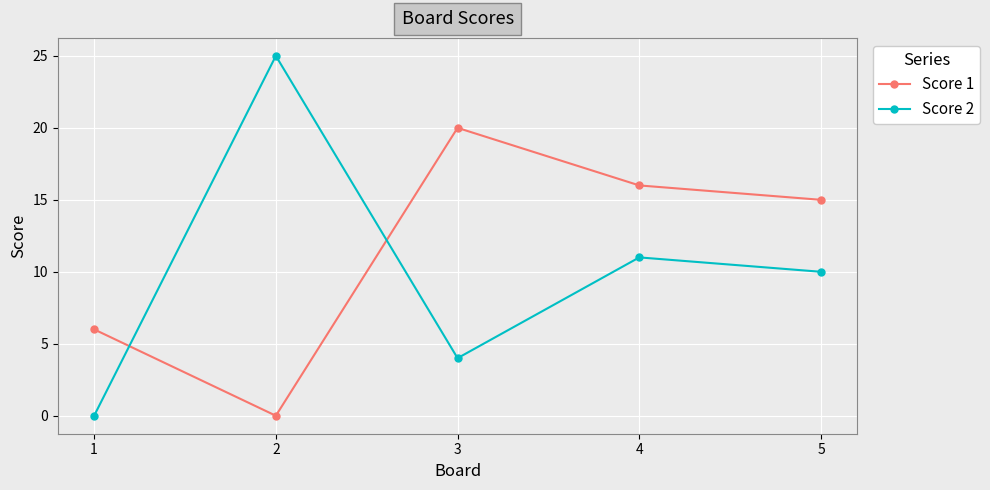

What is the sum of all Score 1 values?

57